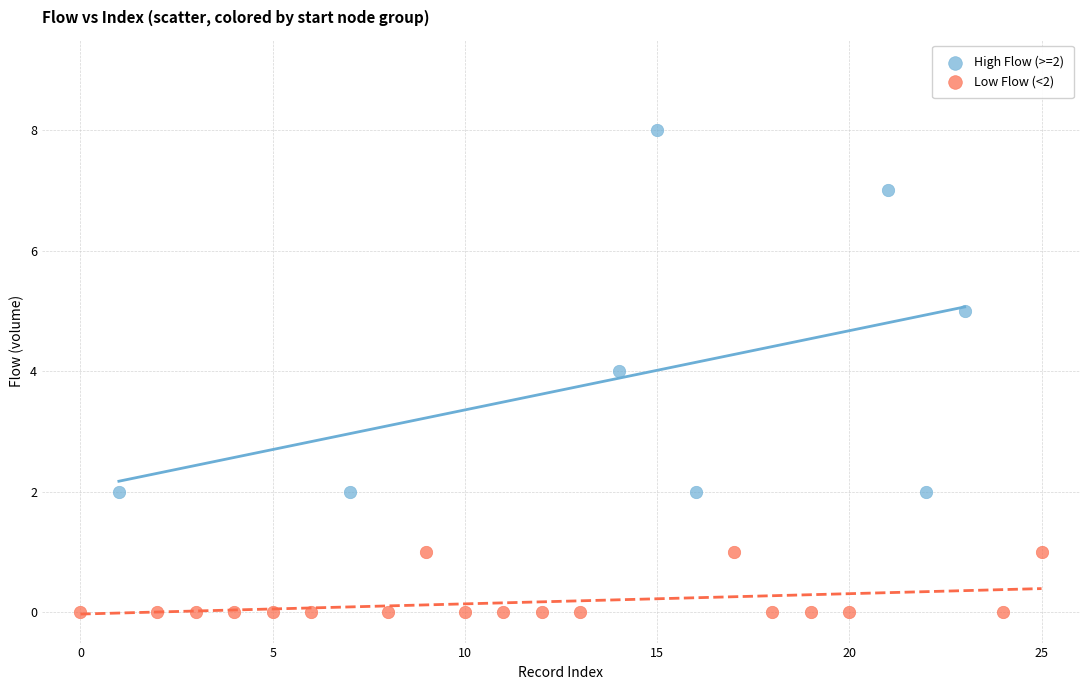

Which series contains the lowest Y value?

Low Flow (<2)